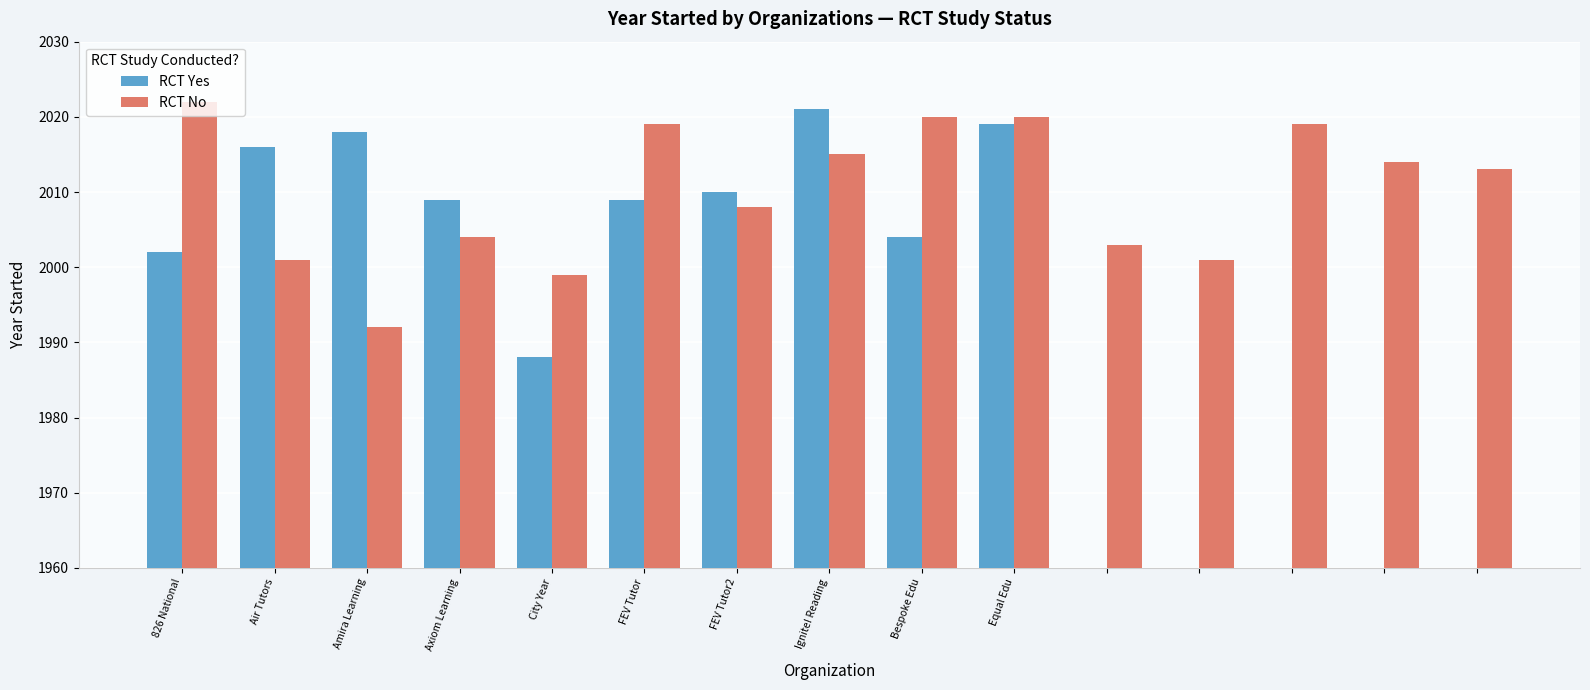

How many positive values does the RCT Yes series have?

10